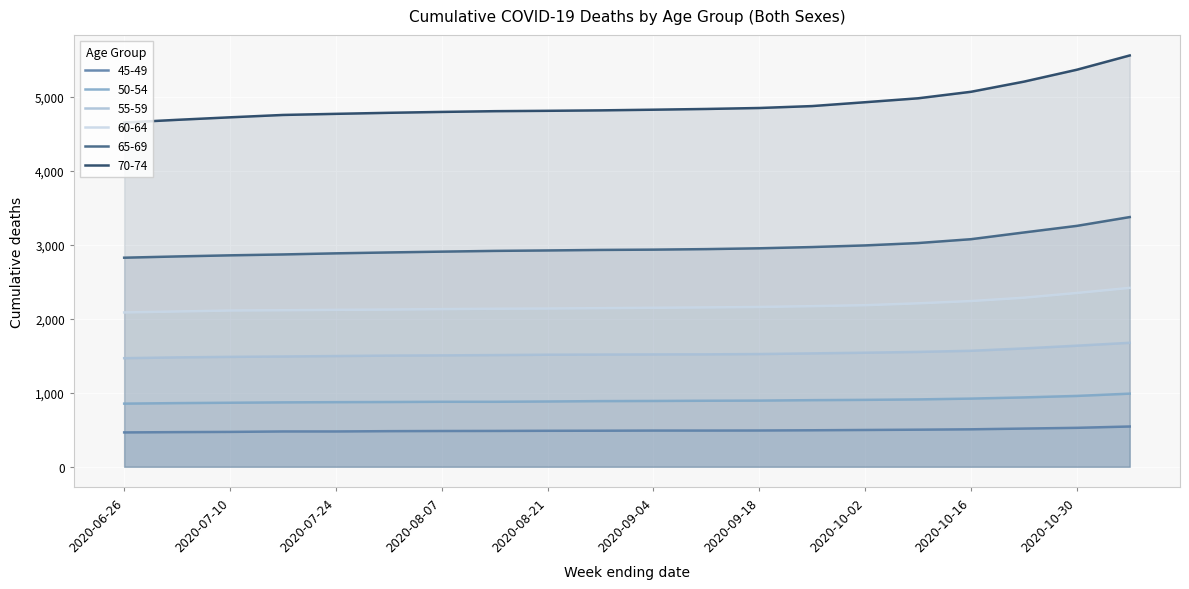

Rank the categories by 55-59 value from lowest to highest.

2020-06-26, 2020-07-03, 2020-07-10, 2020-07-17, 2020-07-24, 2020-07-31, 2020-08-07, 2020-08-14, 2020-08-21, 2020-08-28, 2020-09-04, 2020-09-11, 2020-09-18, 2020-09-25, 2020-10-02, 2020-10-09, 2020-10-16, 2020-10-23, 2020-10-30, 2020-11-06